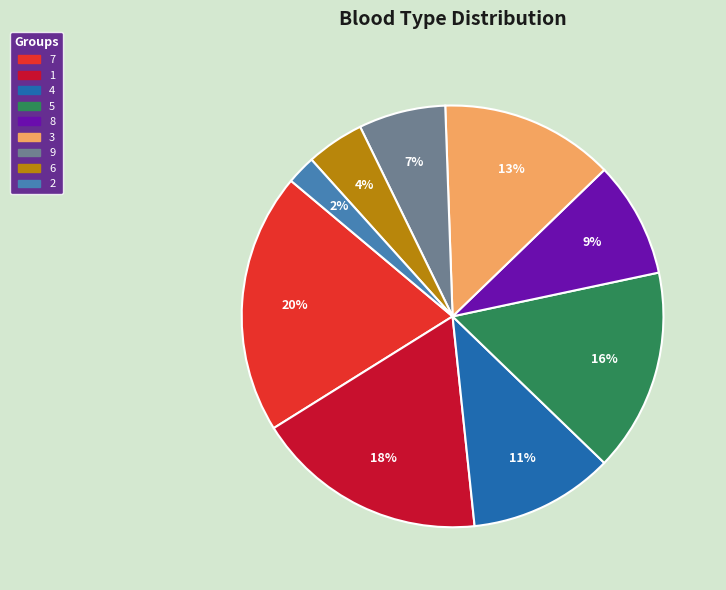

What is the ratio of the value at 8 to the value at 5?

0.6